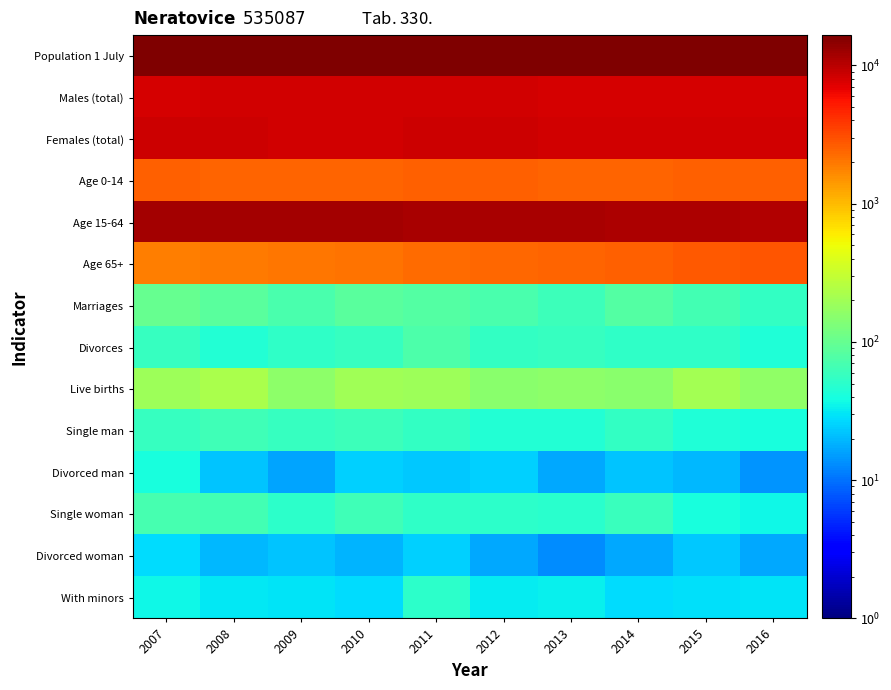

How many distinct data groups are displayed?

14